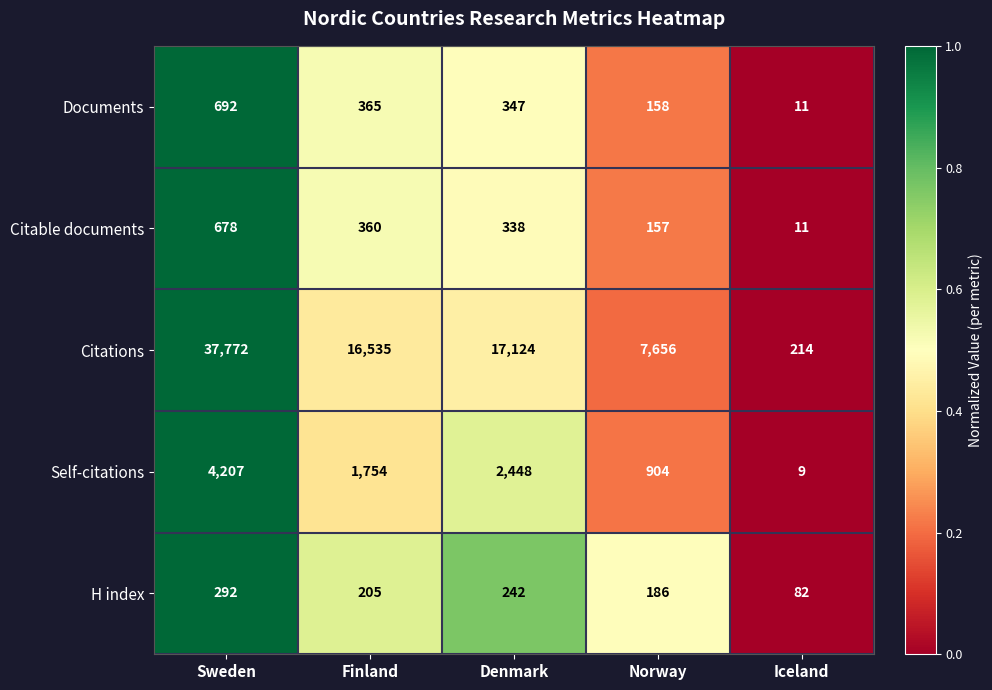

What is the maximum value shown in the chart?

37772